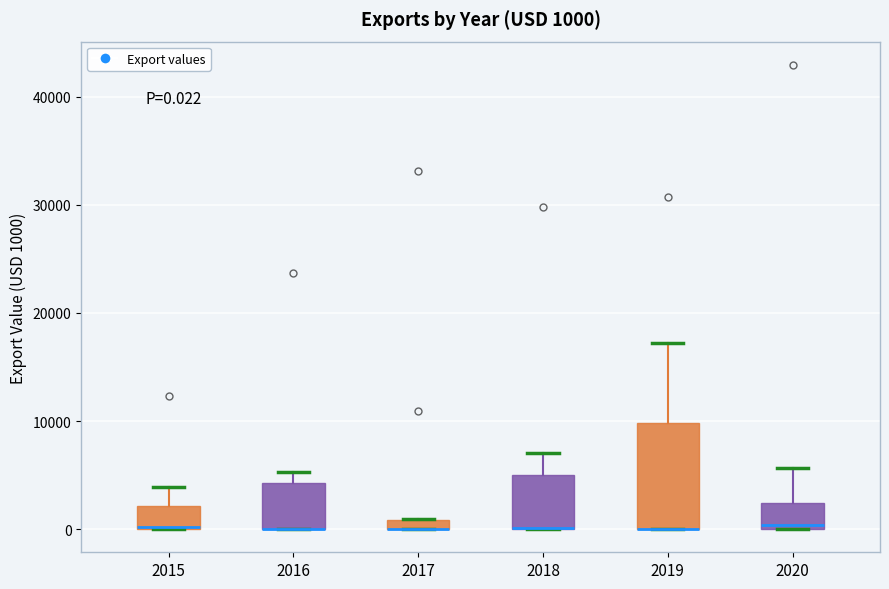

Comparing the boxes themselves (not the whiskers), which one is the tallest?

2019